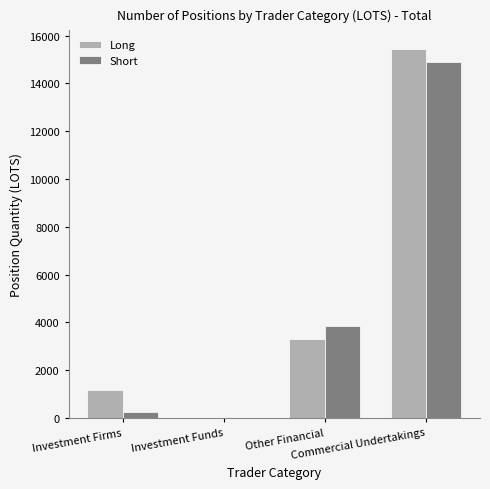

Which series has the widest spread of values?

Long